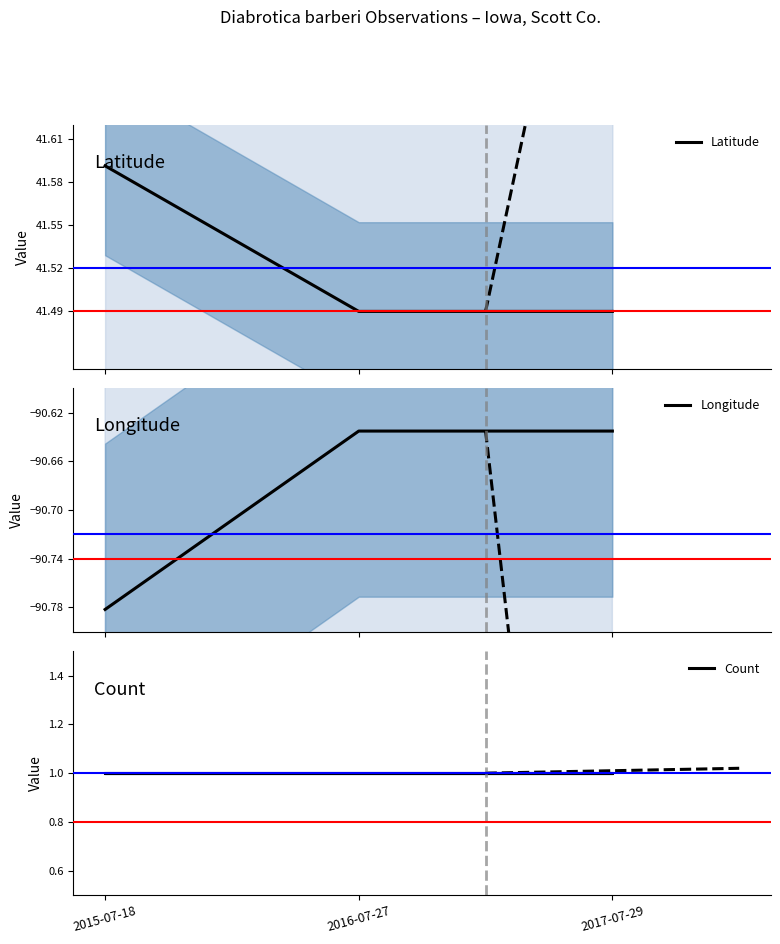

The Longitude series shows -156.6 at 2016-07-27. True or false?

False